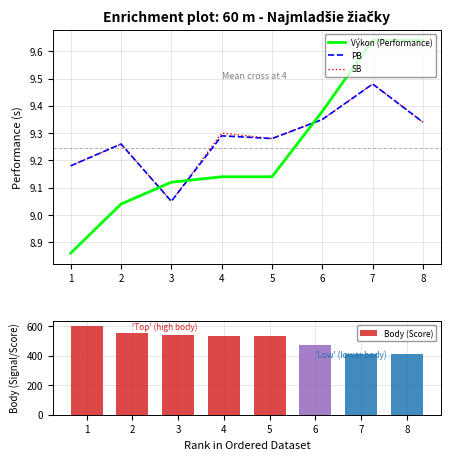

Reading left to right, what are all the values shown in this chart?

Výkon (Performance): 8.9	9.0	9.1	9.1	9.1	9.4	9.6	9.6
PB: 9.2	9.3	9.1	9.3	9.3	9.3	9.5	9.3
SB: 9.2	9.3	9.1	9.3	9.3	9.3	9.5	9.3
Body (Score): 603.0	556.0	536.0	531.0	531.0	472.0	413.0	413.0